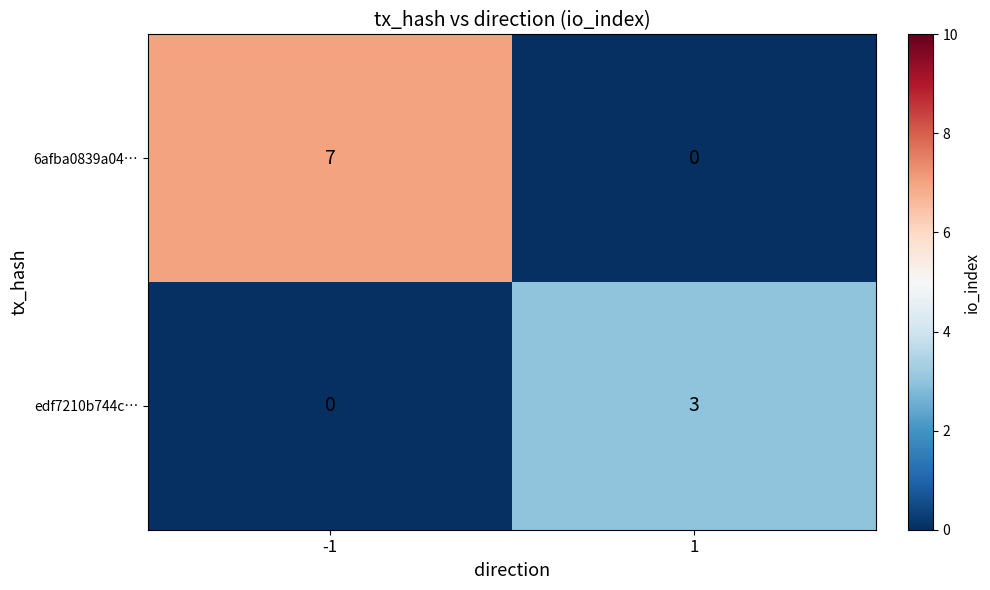

Reading left to right, extract all data points from this chart.

6afba0839a04…: 7	0
edf7210b744c…: 0	3